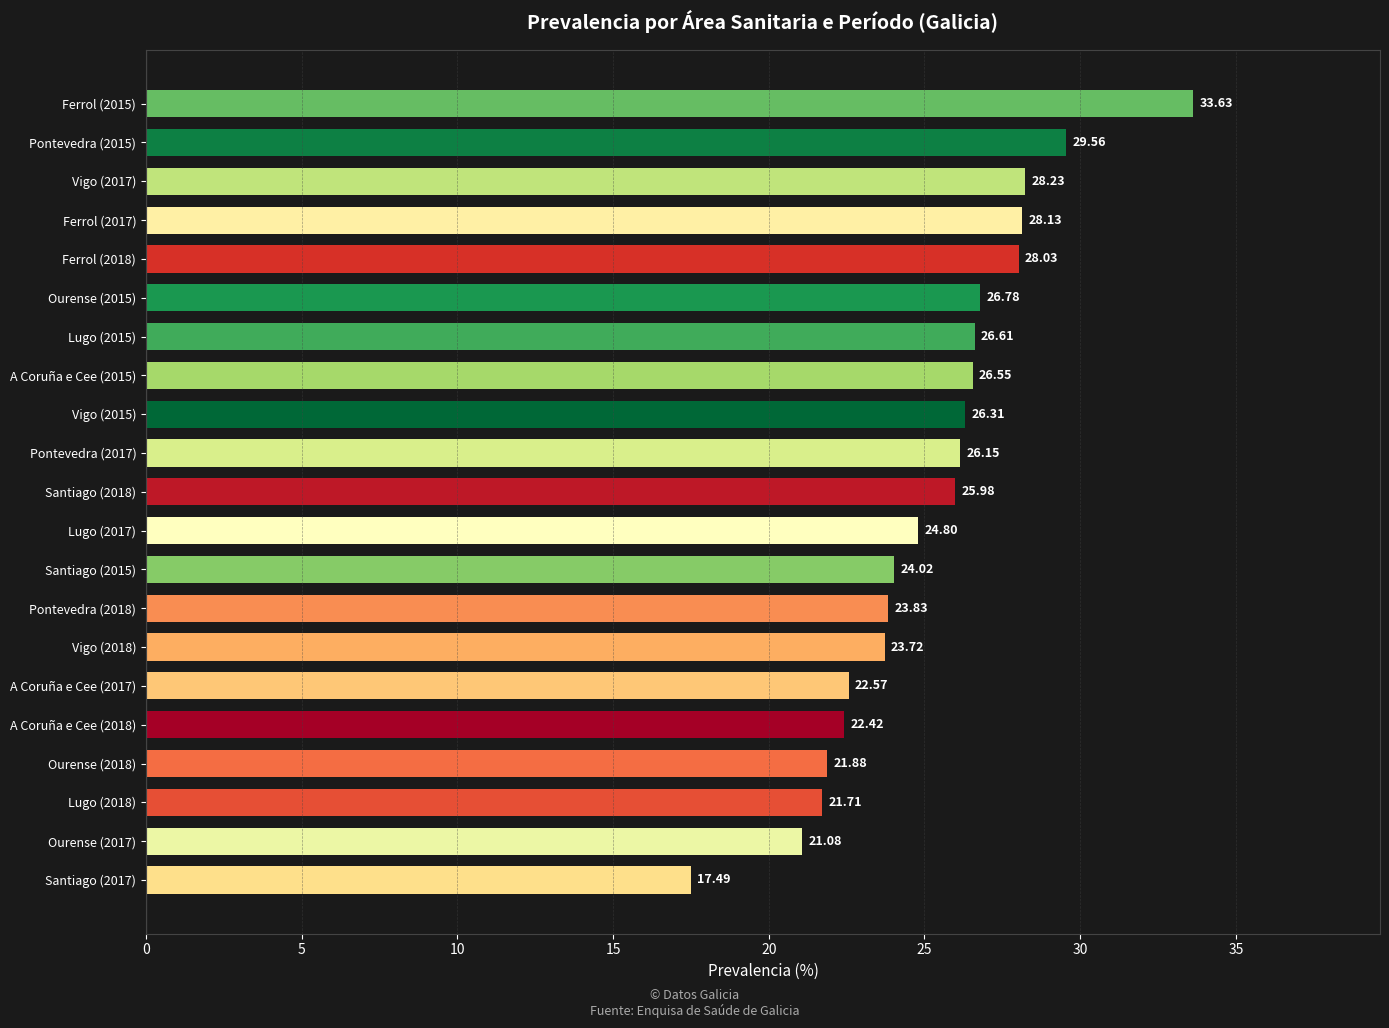

What is the change in value from A Coruña e Cee (2017) to Ferrol (2015)?

+11.1